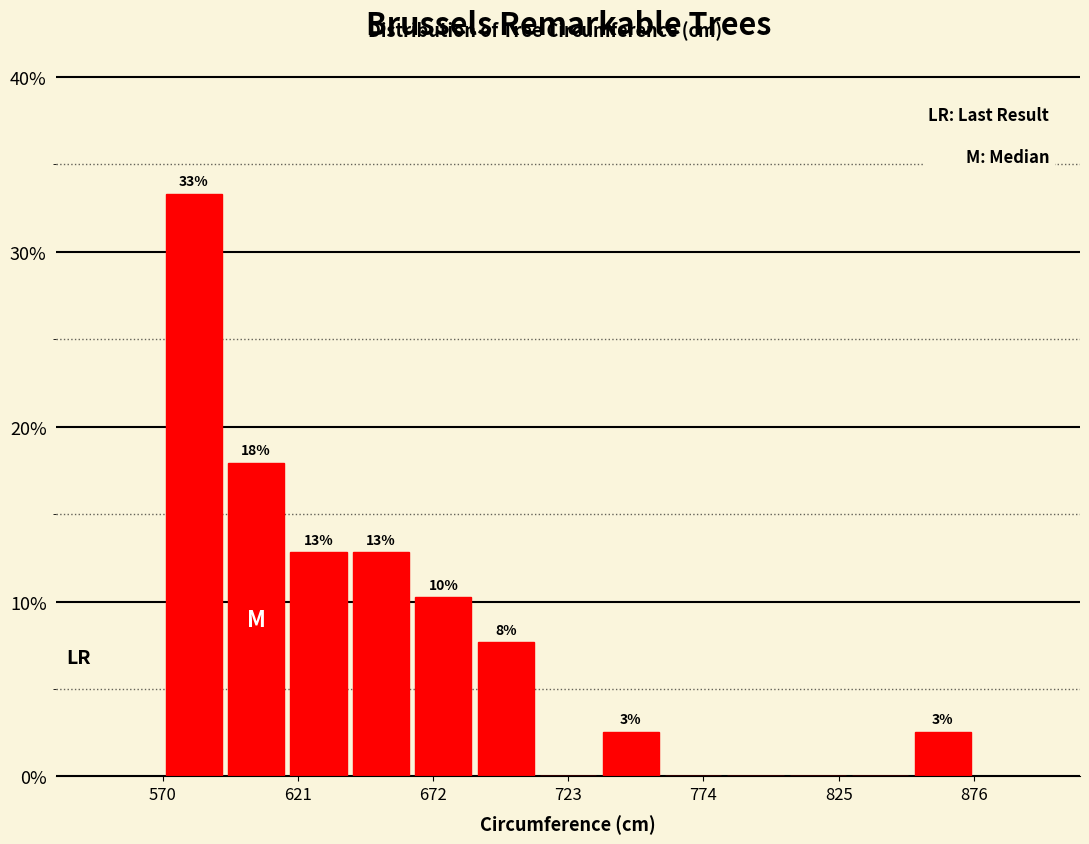

Read against the x-axis, roughly where is the centre of the tallest bar?

580